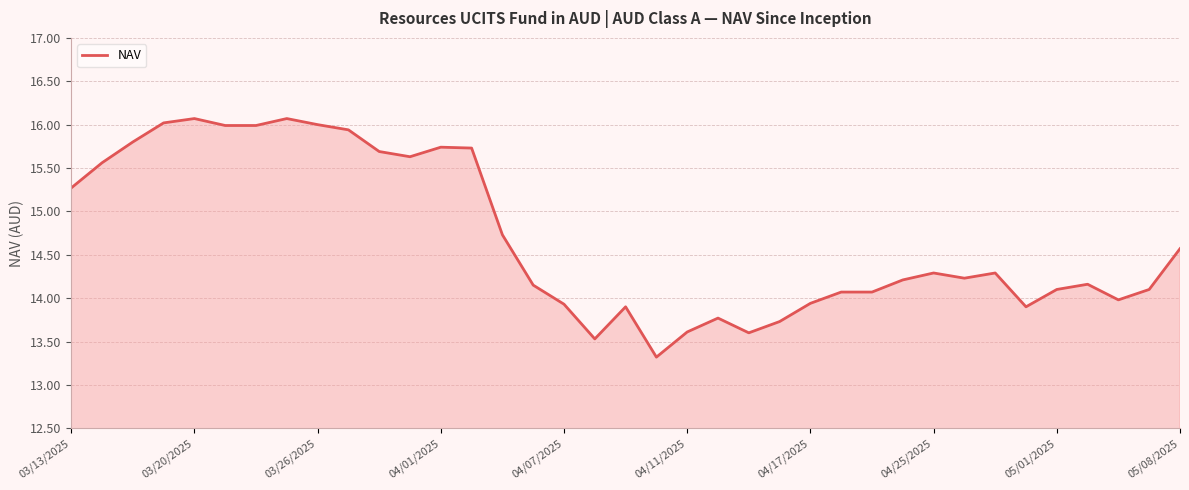

What is the greatest value displayed?

16.1